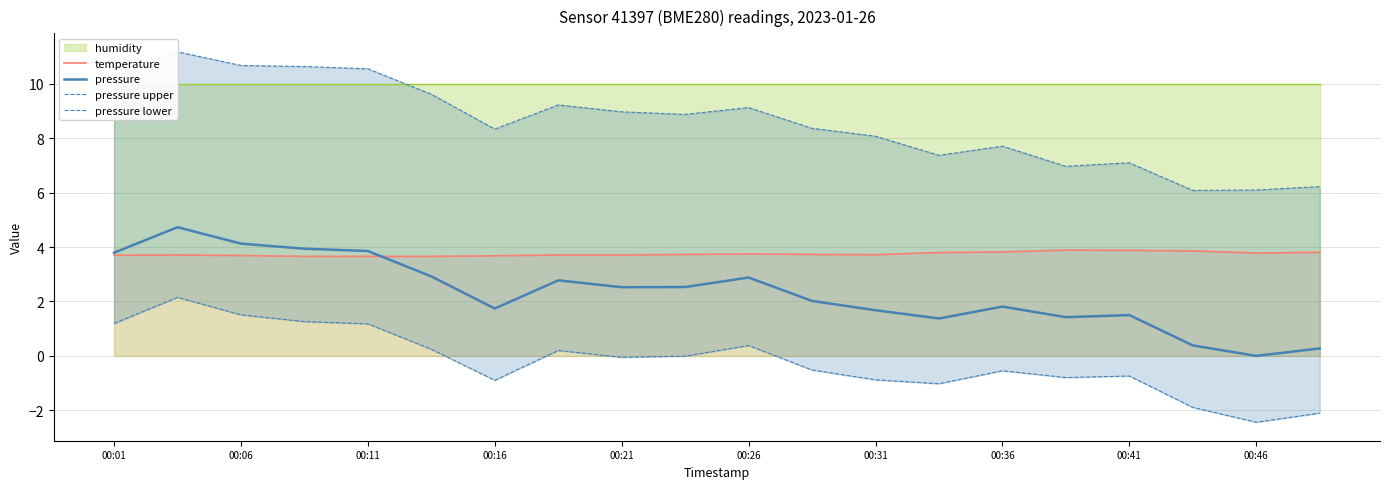

What is the highest value of the temperature series?

3.9